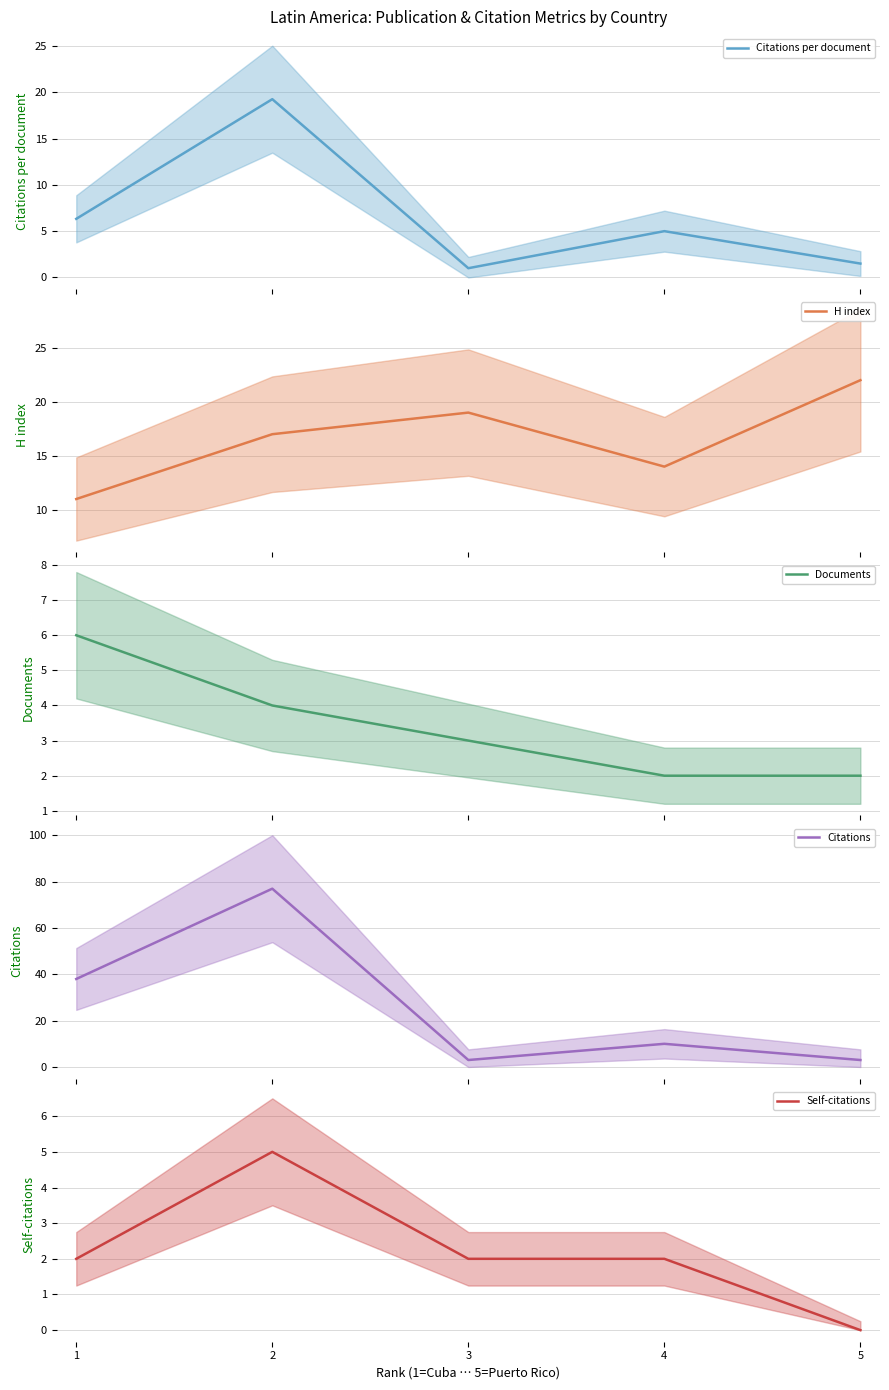

In Citations, how many points are higher than both neighbors (excluding endpoints)?

2